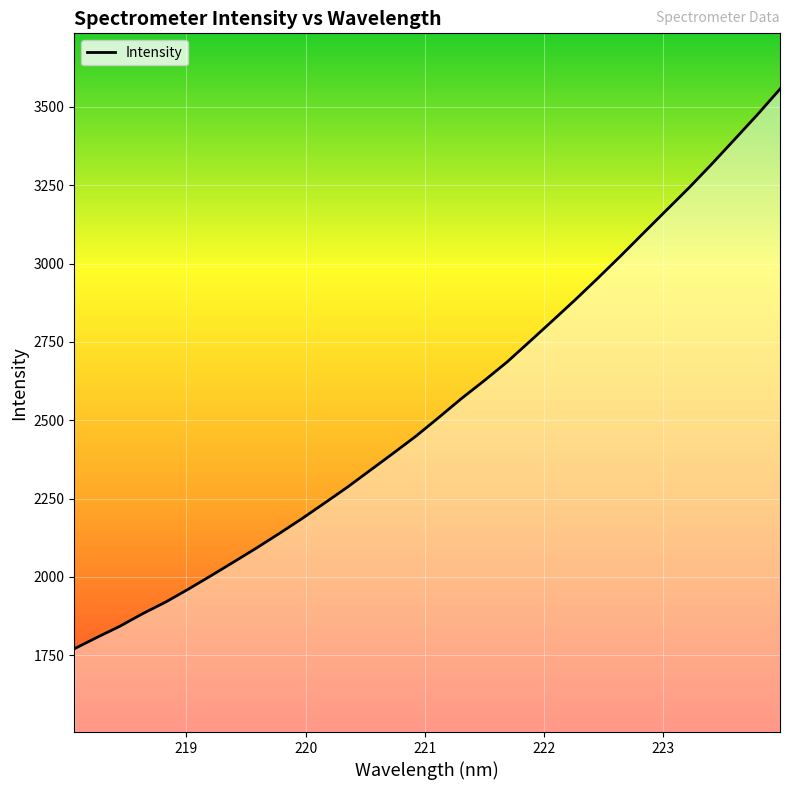

What is the sum of all values?

81440.7